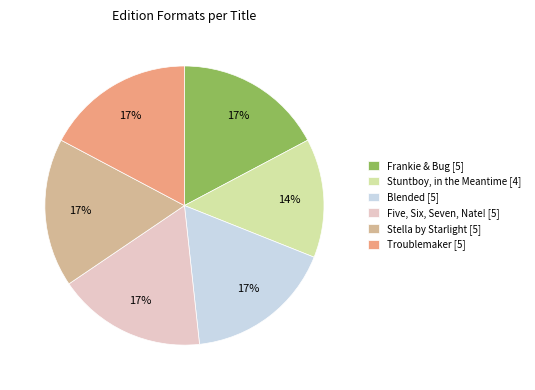

The Stuntboy, in the Meantime [4] slice represents 3% of the pie. True or false?

False